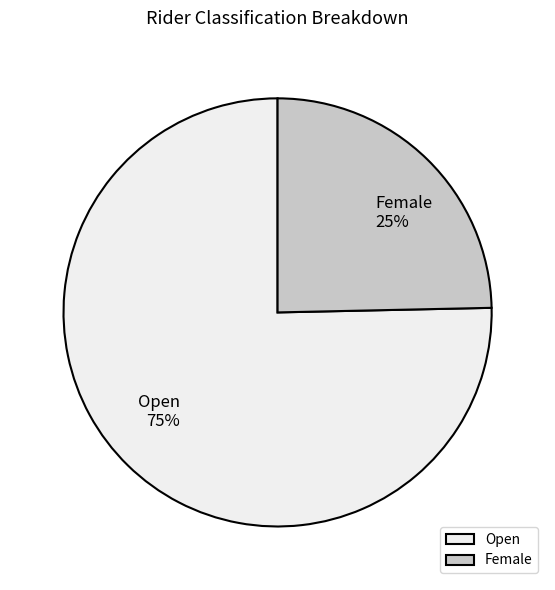

Do Open and Female together represent more than half of the pie?

Yes